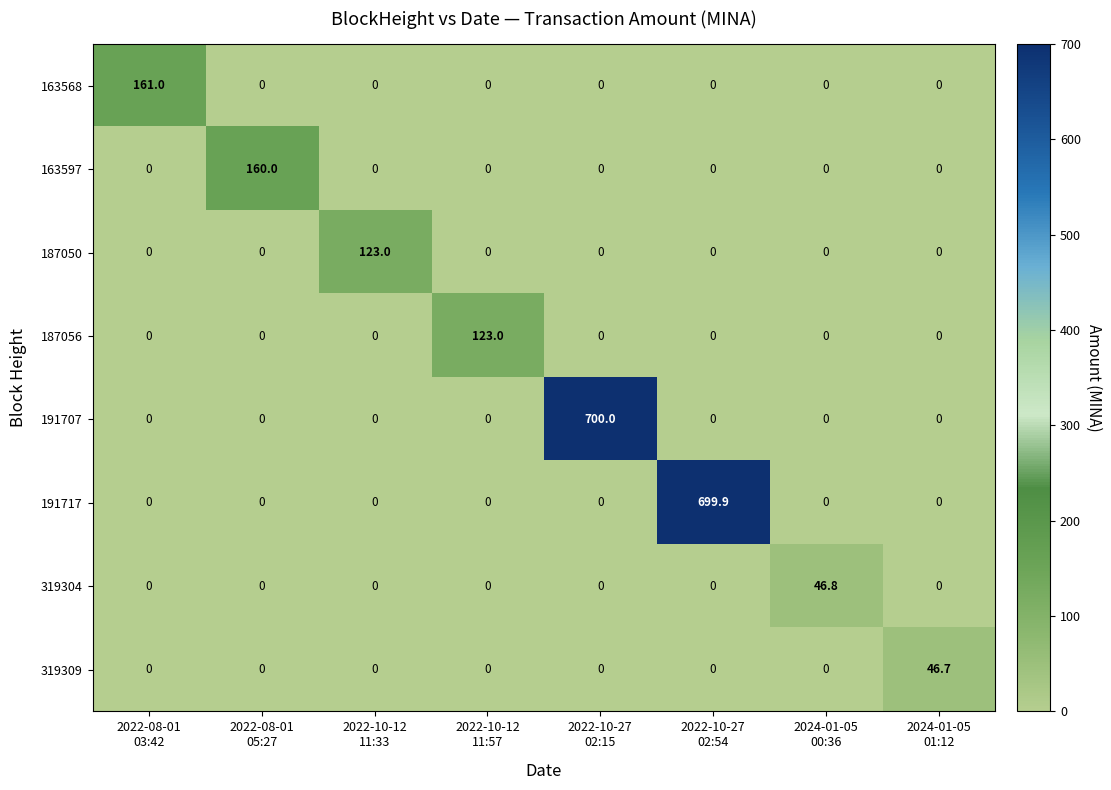

What is the average value of the 163568 series?

20.1